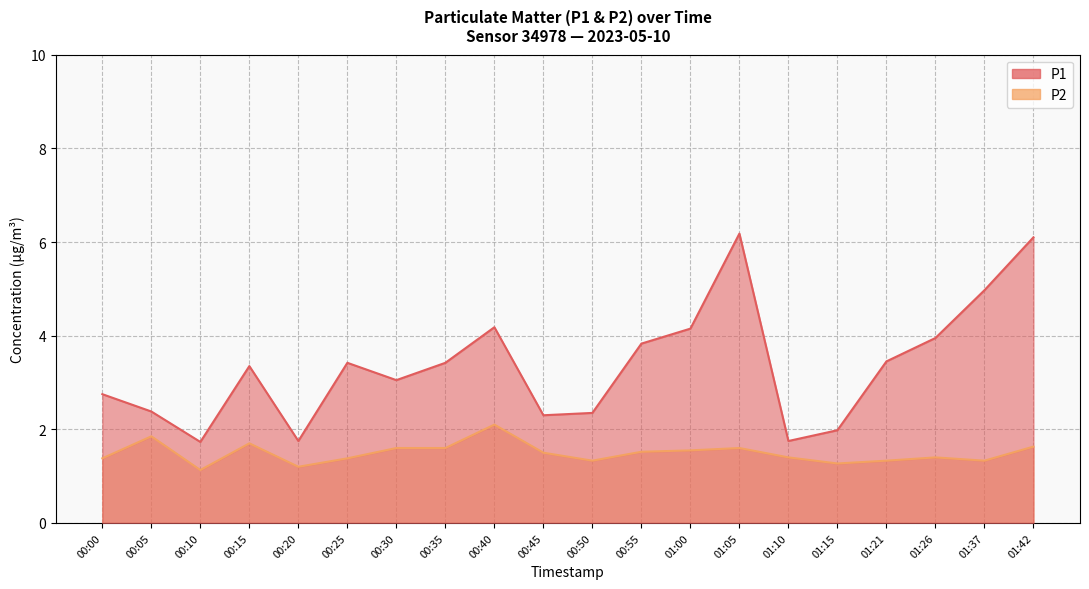

True or false: P2 and P1 intersect in this chart.

False